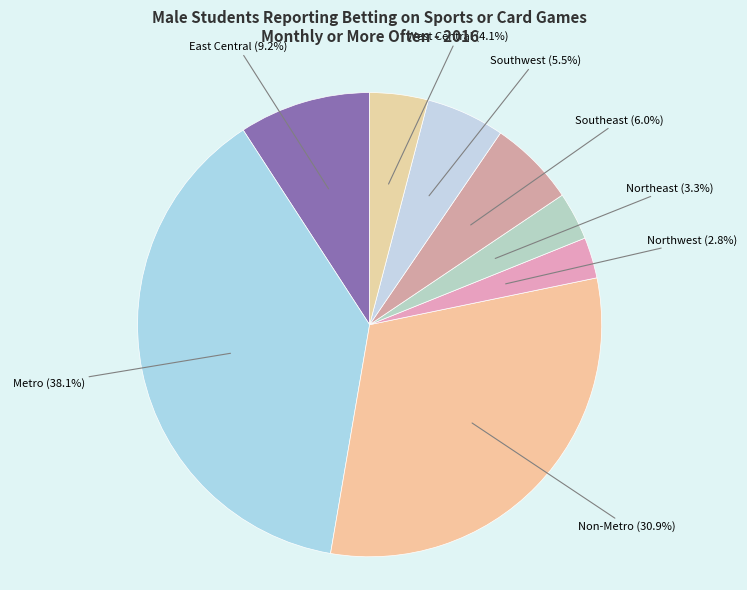

To the nearest percent, what portion does Southeast represent?

6%